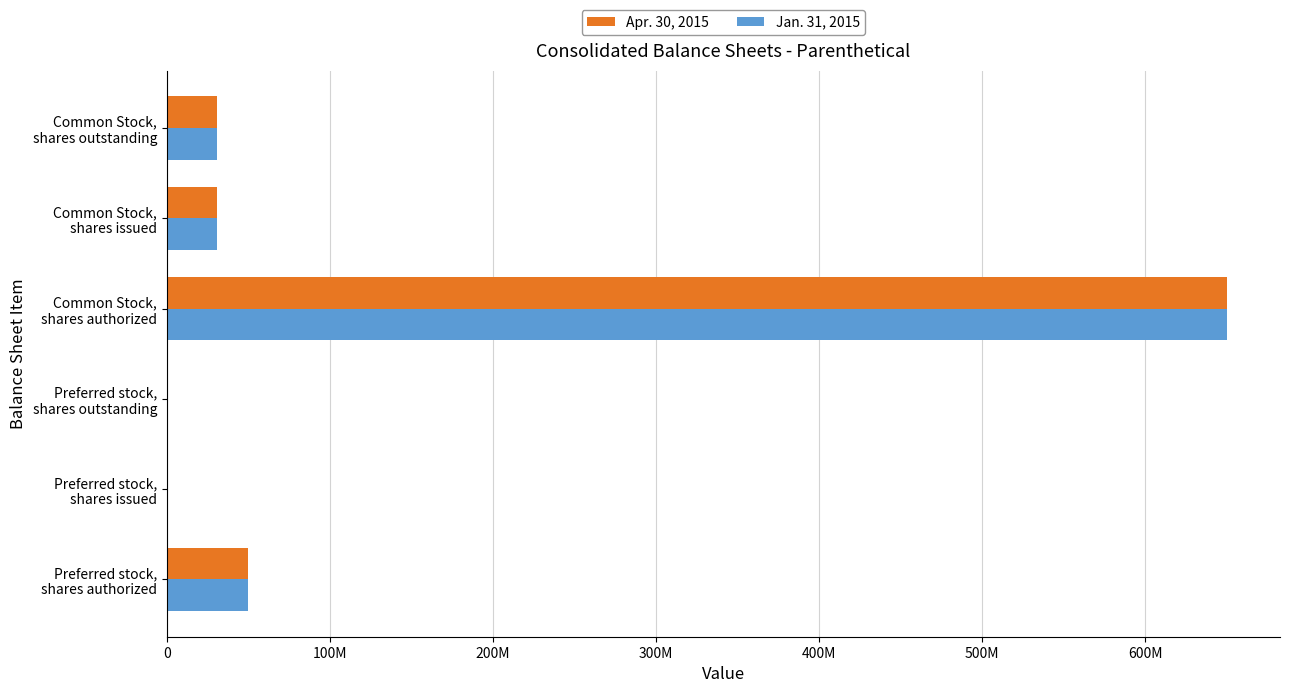

What are all the series names shown in the legend?

Apr. 30, 2015, Jan. 31, 2015